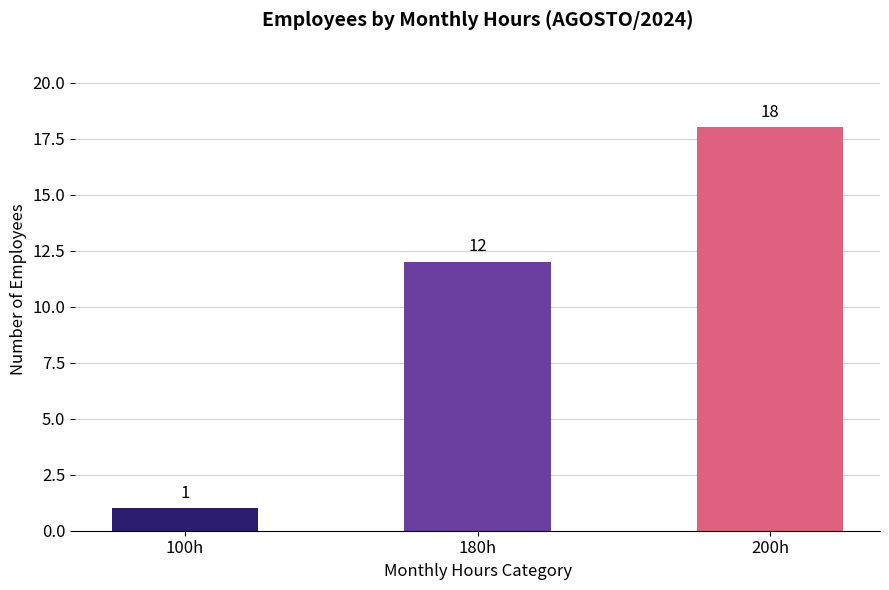

The chart shows a value of 0 at 100h. True or false?

False